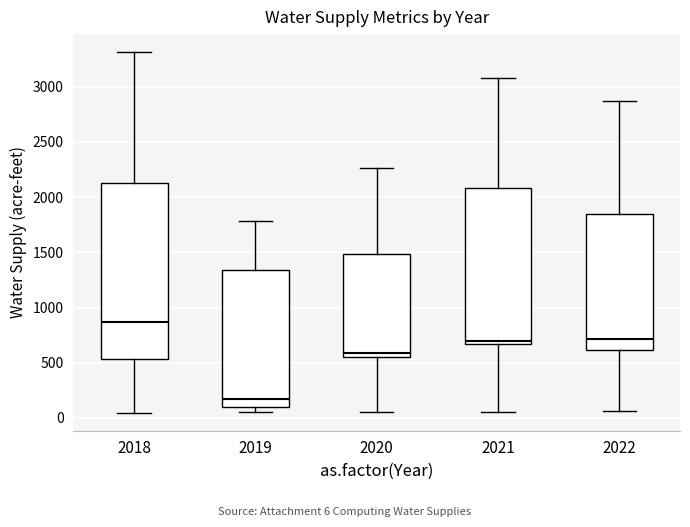

Comparing the boxes themselves (not the whiskers), which one is the tallest?

2018